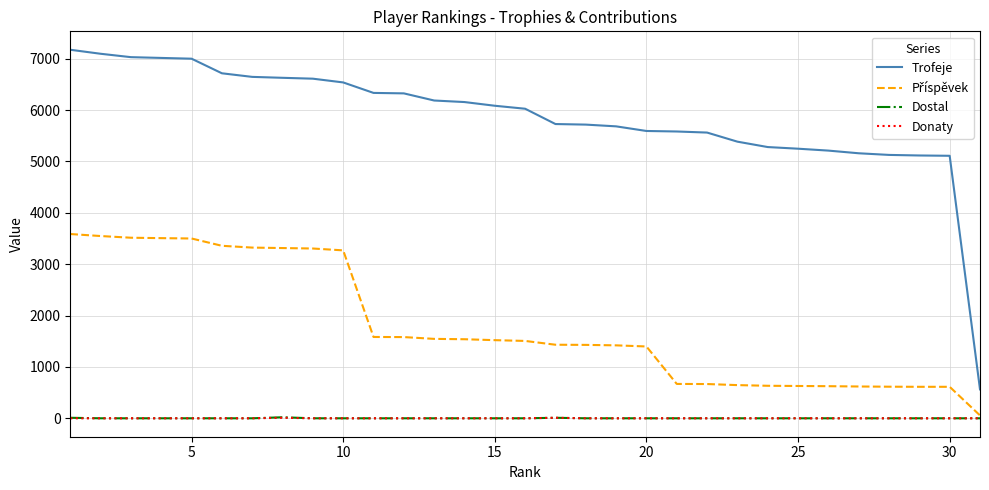

Is this an area chart (filled region under the line)?

No